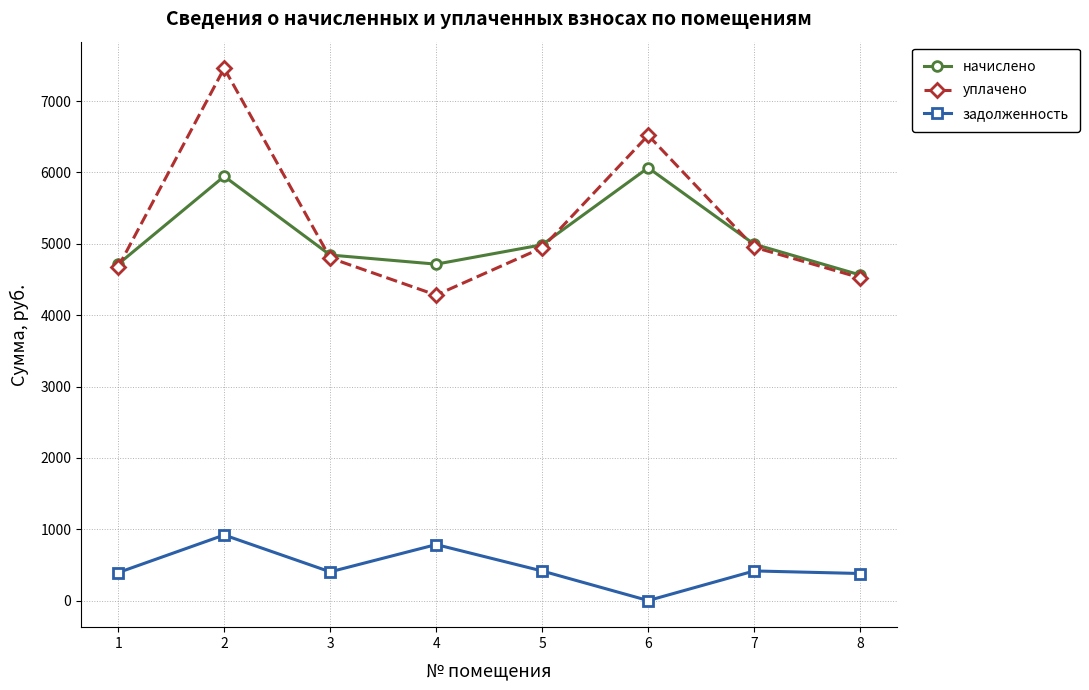

How many values in the задолженность series are below 415?

4